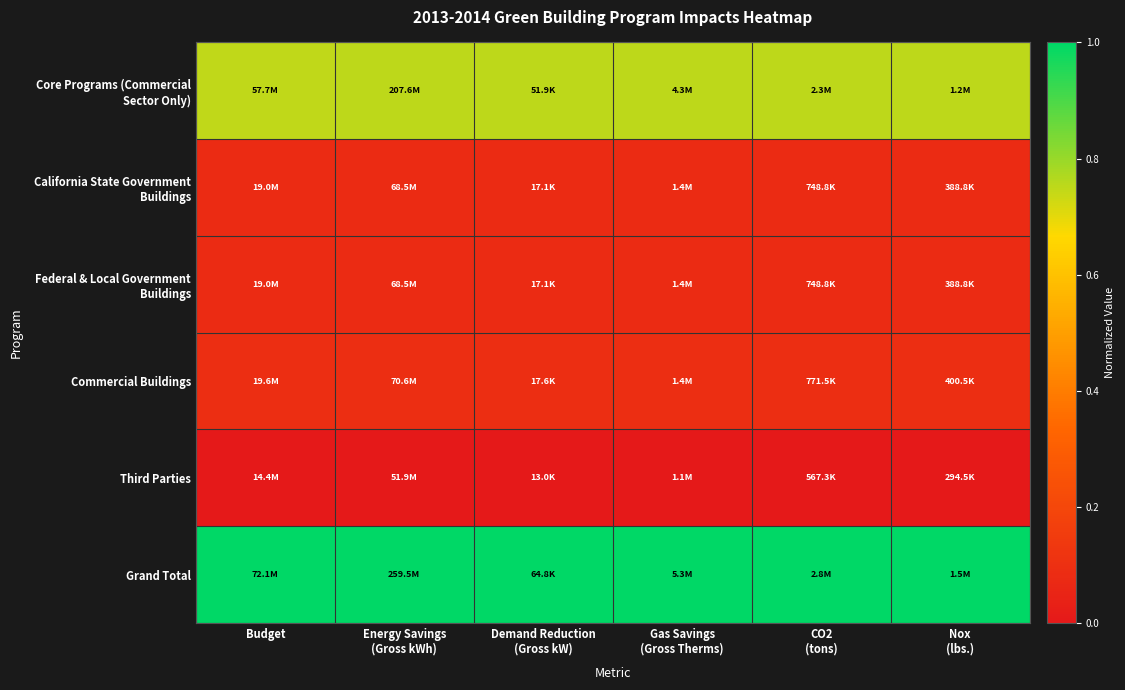

Reading left to right, transcribe all the data shown in this chart.

Core Programs (Commercial Sector Only): Budget=0.7	Energy Savings
(Gross kWh)=0.8	Demand Reduction
(Gross kW)=0.8	Gas Savings
(Gross Therms)=0.8	CO2
(tons)=0.8	Nox
(lbs.)=0.8
California State Government Buildings: Budget=0.1	Energy Savings
(Gross kWh)=0.1	Demand Reduction
(Gross kW)=0.1	Gas Savings
(Gross Therms)=0.1	CO2
(tons)=0.1	Nox
(lbs.)=0.1
Federal & Local Government Buildings: Budget=0.1	Energy Savings
(Gross kWh)=0.1	Demand Reduction
(Gross kW)=0.1	Gas Savings
(Gross Therms)=0.1	CO2
(tons)=0.1	Nox
(lbs.)=0.1
Commercial Buildings: Budget=0.1	Energy Savings
(Gross kWh)=0.1	Demand Reduction
(Gross kW)=0.1	Gas Savings
(Gross Therms)=0.1	CO2
(tons)=0.1	Nox
(lbs.)=0.1
Third Parties: Budget=0.0	Energy Savings
(Gross kWh)=0.0	Demand Reduction
(Gross kW)=0.0	Gas Savings
(Gross Therms)=0.0	CO2
(tons)=0.0	Nox
(lbs.)=0.0
Grand Total: Budget=1.0	Energy Savings
(Gross kWh)=1.0	Demand Reduction
(Gross kW)=1.0	Gas Savings
(Gross Therms)=1.0	CO2
(tons)=1.0	Nox
(lbs.)=1.0